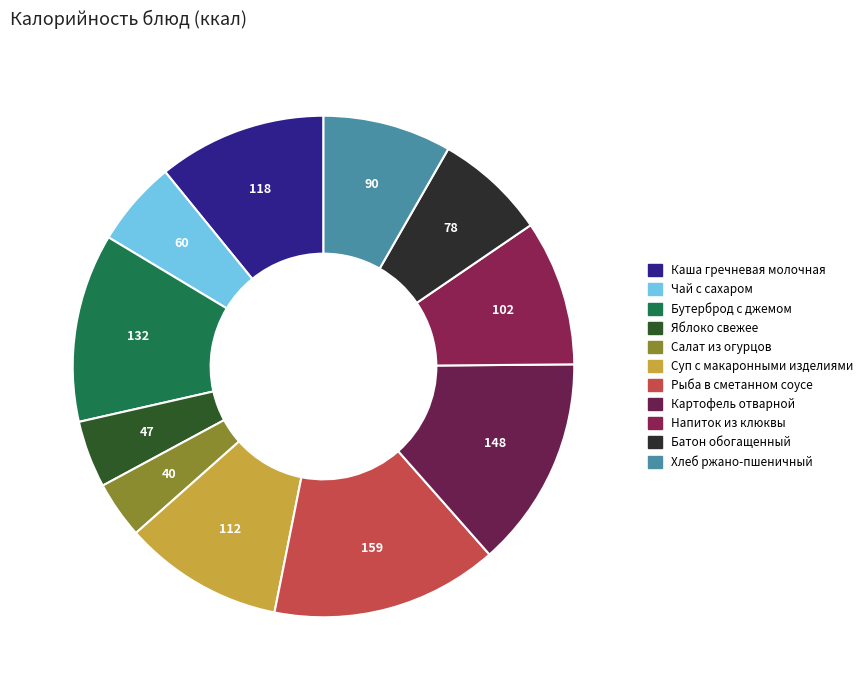

To the nearest percent, what is the average slice percentage?

9%